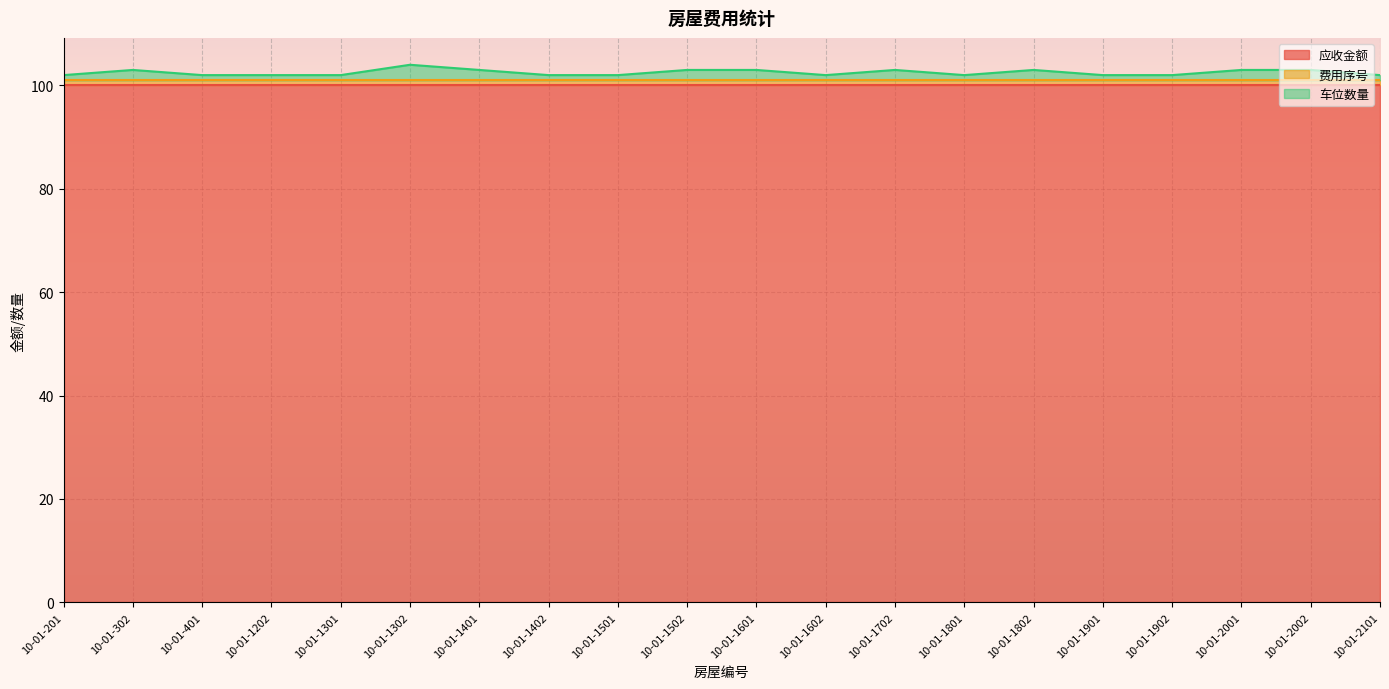

The 应收金额 series shows 100 at 10-01-1402. True or false?

True